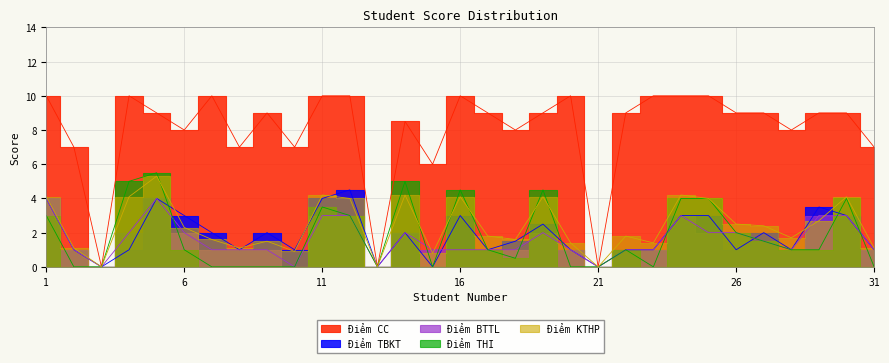

What is the difference between the maximum and minimum values in the Điểm KTHP series?

5.3